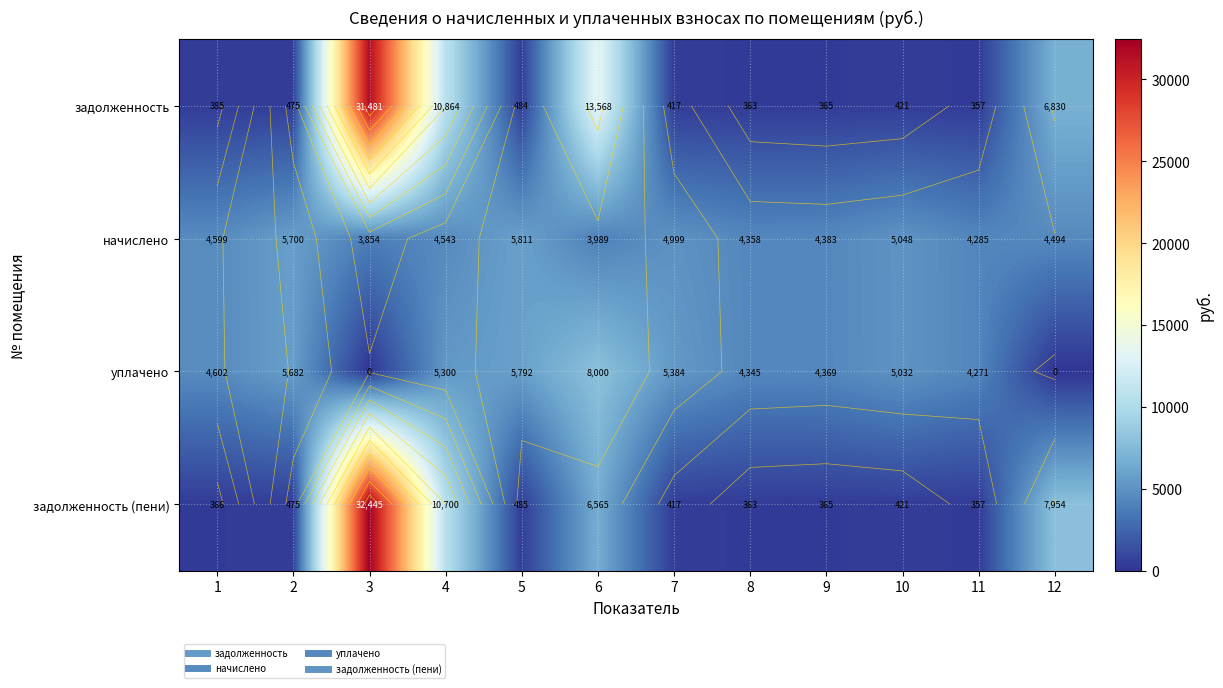

What value does the уплачено series have at 10?

5031.9